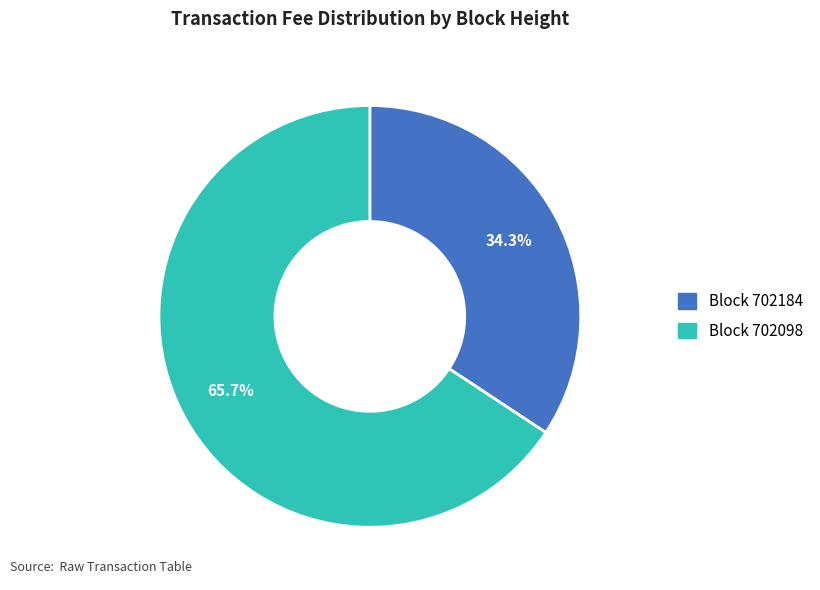

Is there any slice that represents more than half of the pie?

Yes